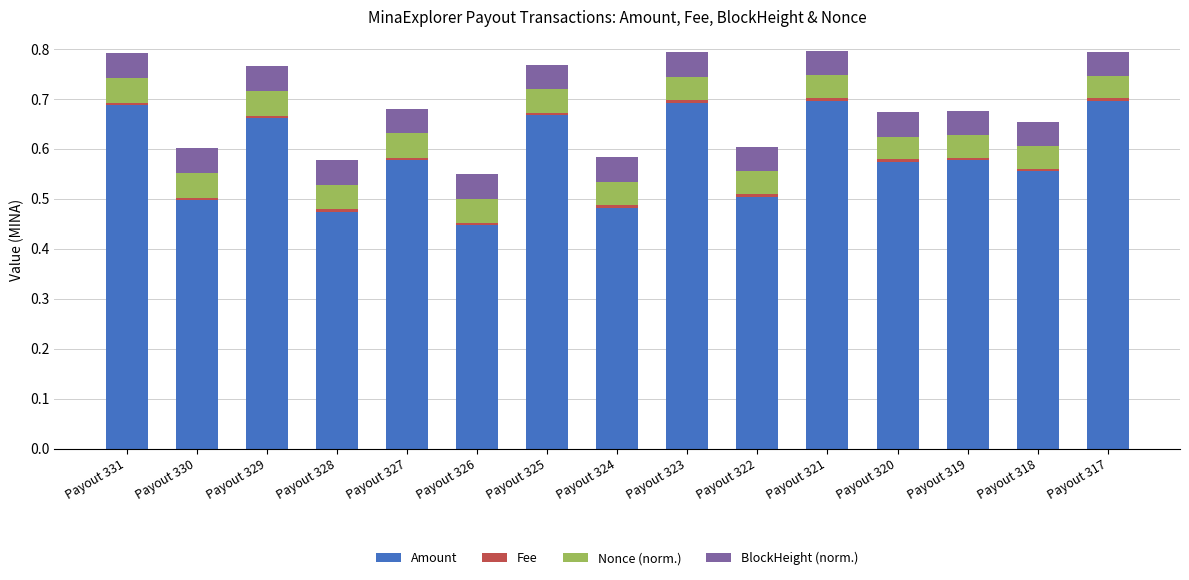

The Amount series shows 0.8 at Payout 322. True or false?

False